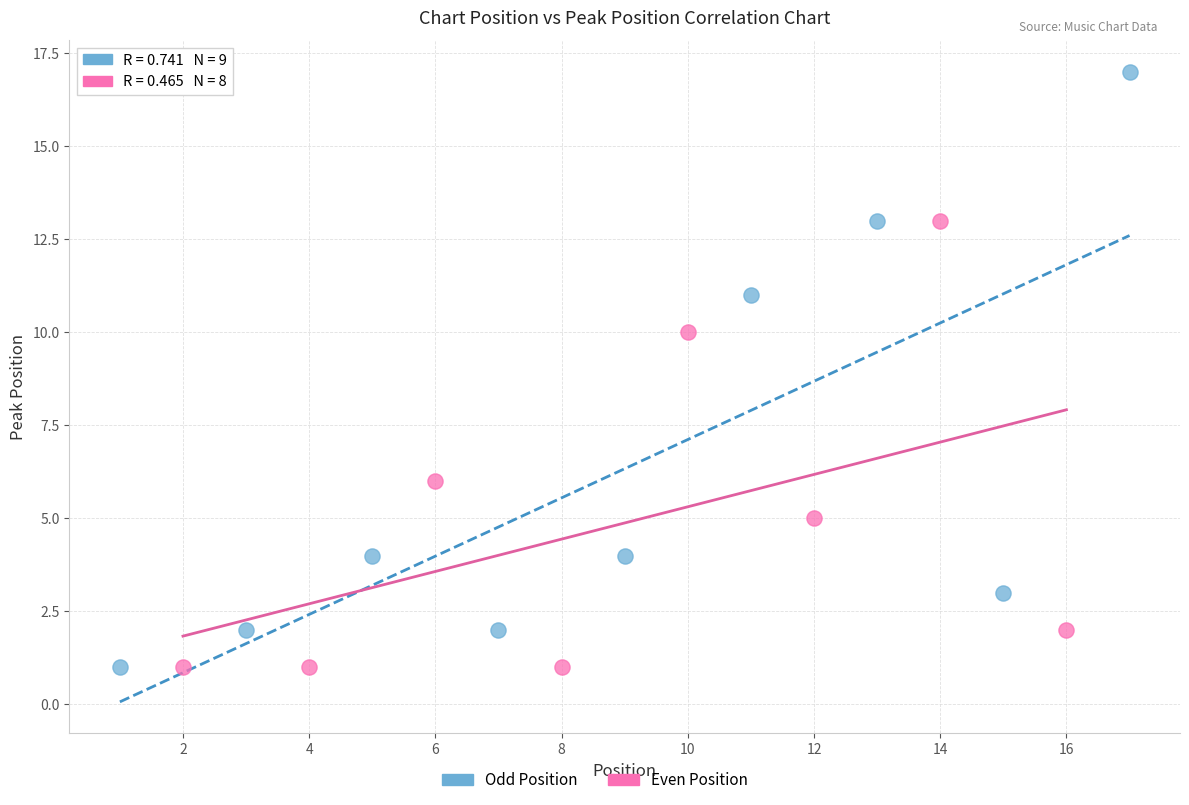

Which series reaches the maximum Y coordinate?

Odd Position